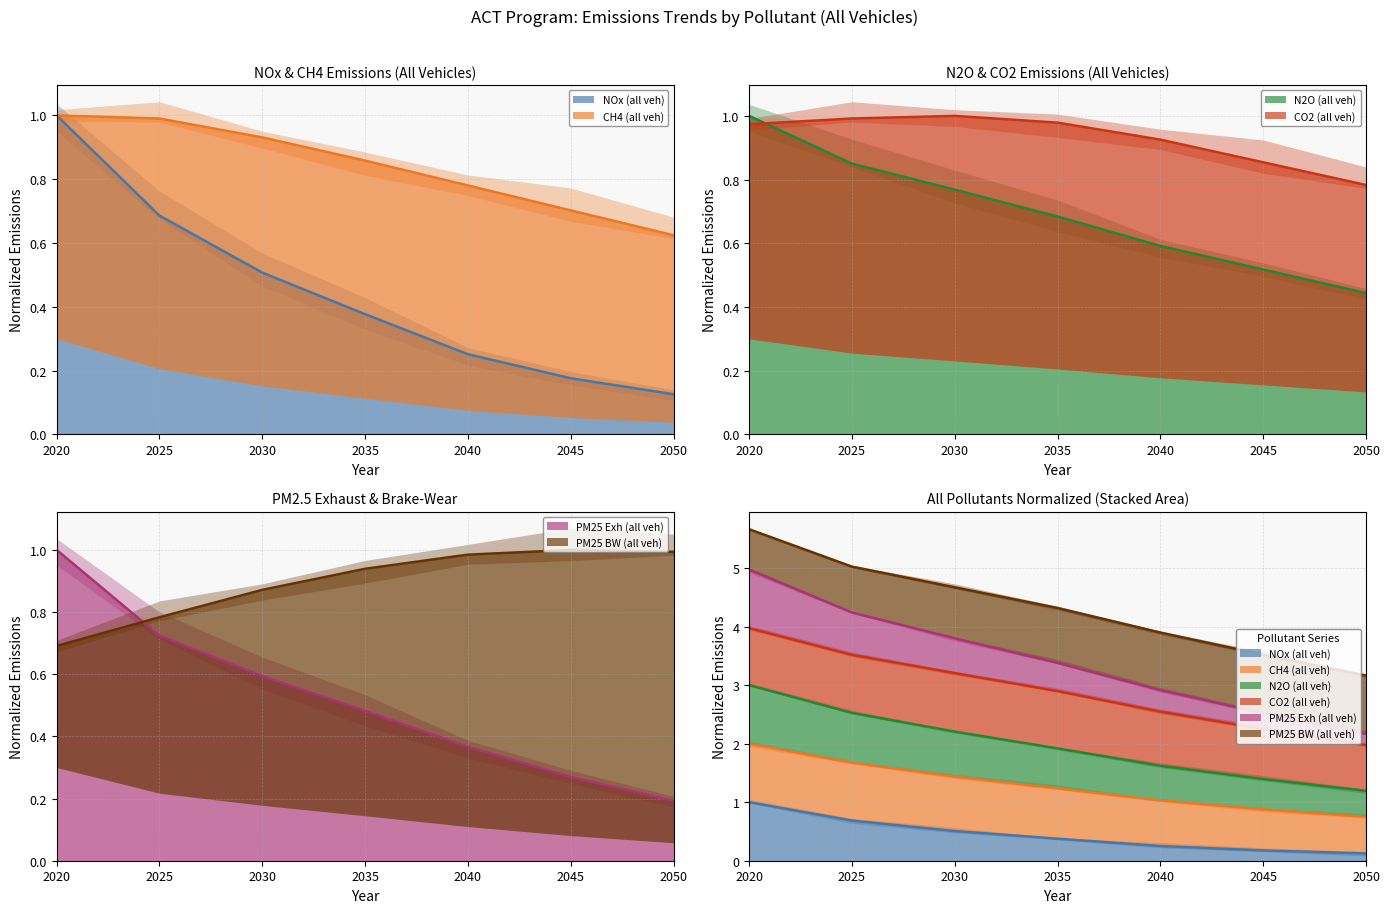

How many N2O (all veh) values are between 0 and 1?

7